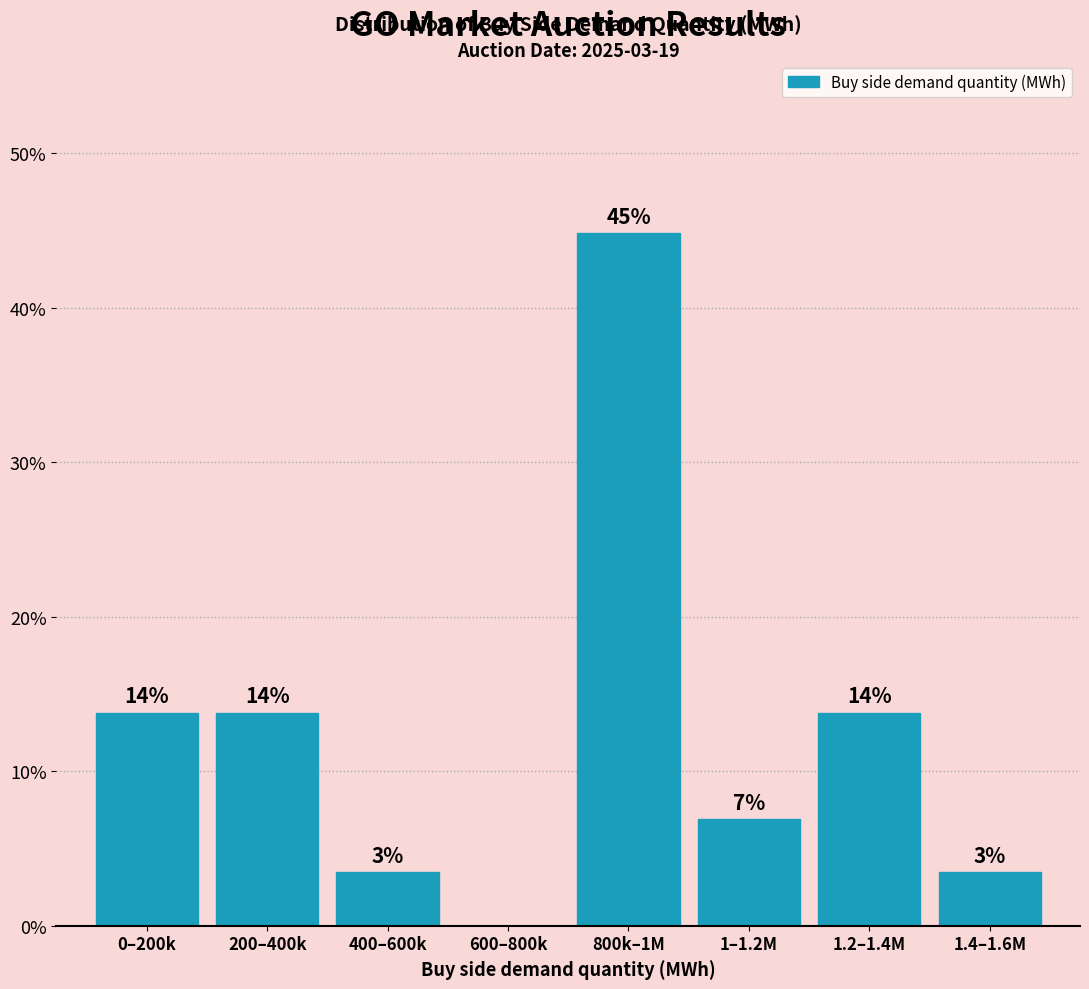

Are the bars horizontal?

No